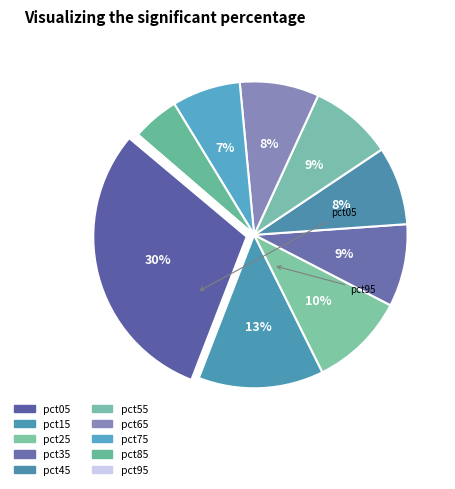

True or false: pct65 accounts for 1% of the total.

False